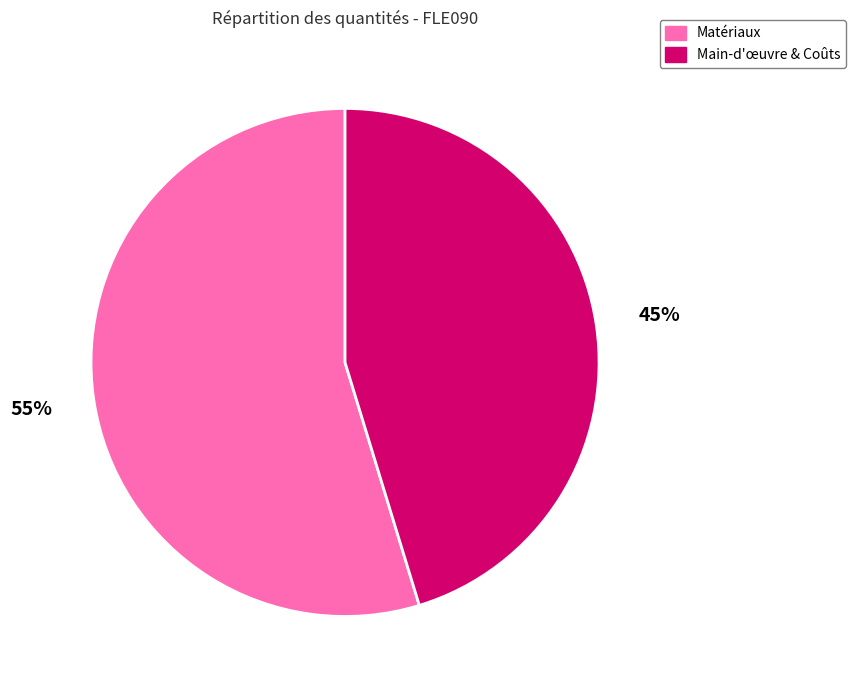

What is the largest slice in the pie chart?

Matériaux